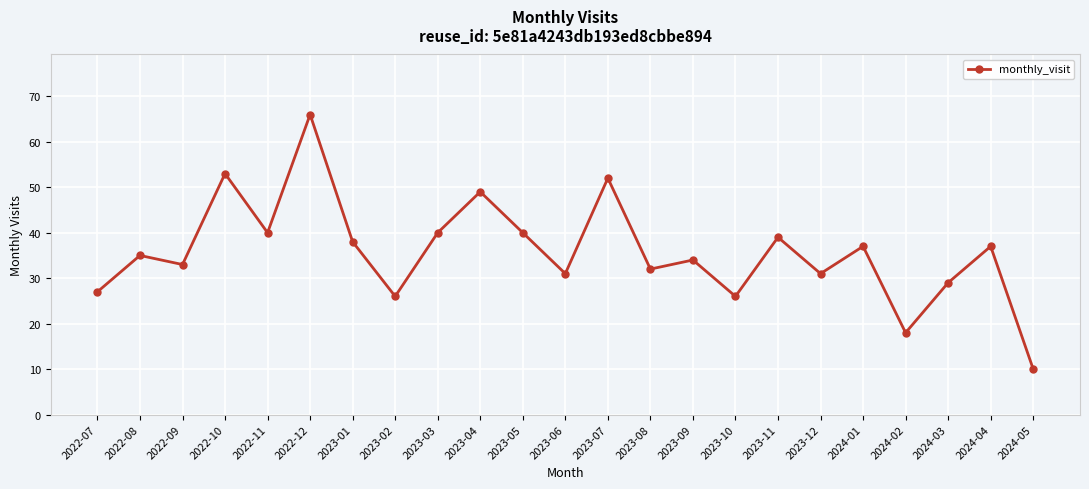

Reading left to right, what are all the values shown in this chart?

27	35	33	53	40	66	38	26	40	49	40	31	52	32	34	26	39	31	37	18	29	37	10